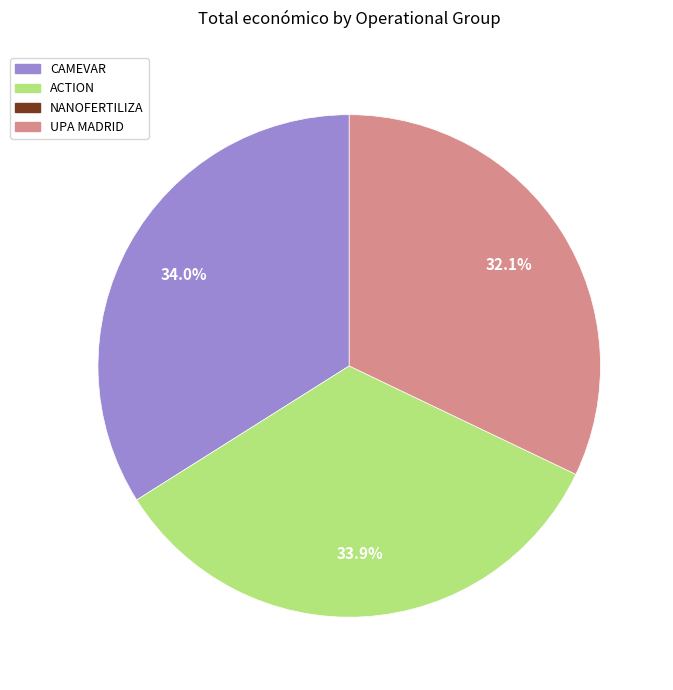

Is there any slice that represents more than half of the pie?

No